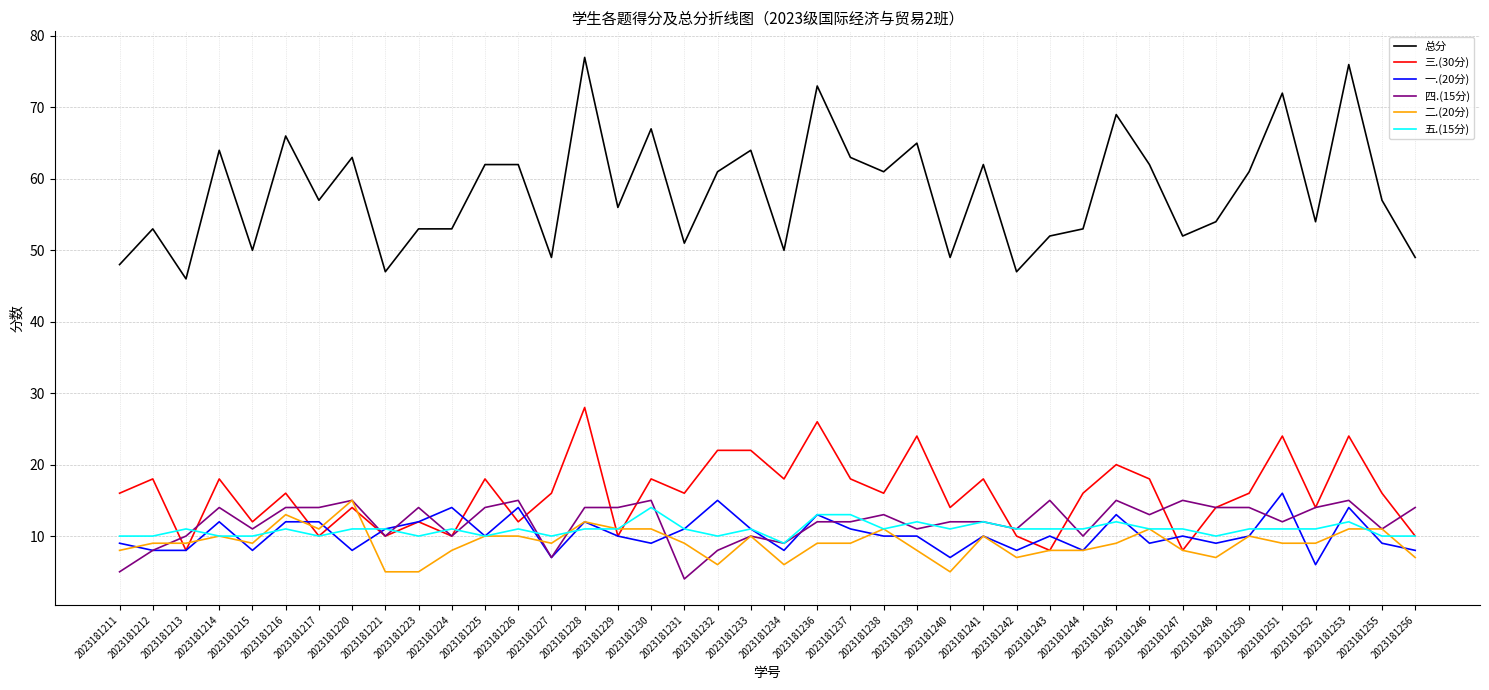

True or false: 总分 and 四.(15分) cross at least once.

False